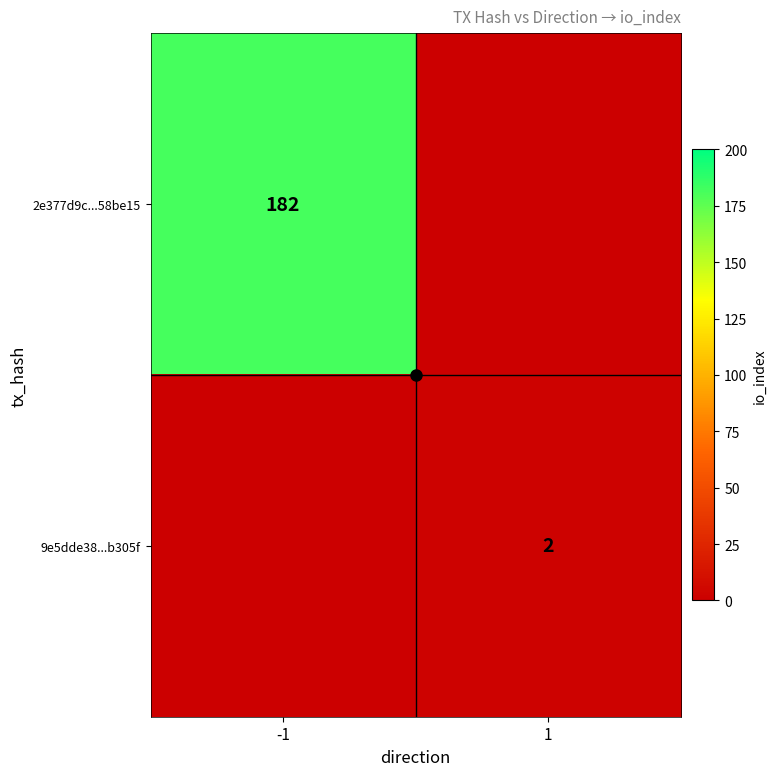

Which category has the highest value across all series?

-1